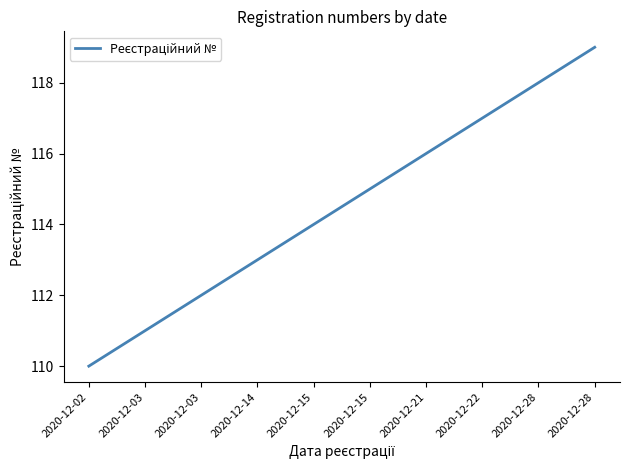

How many lines are shown in the chart?

1